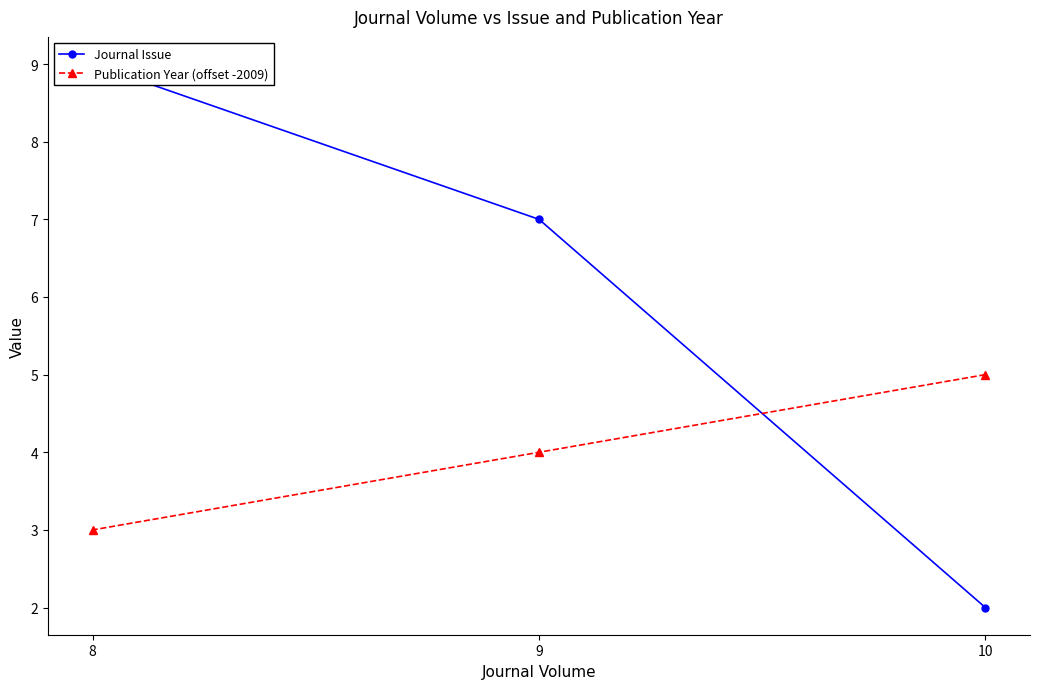

Is this an area chart (filled region under the line)?

No